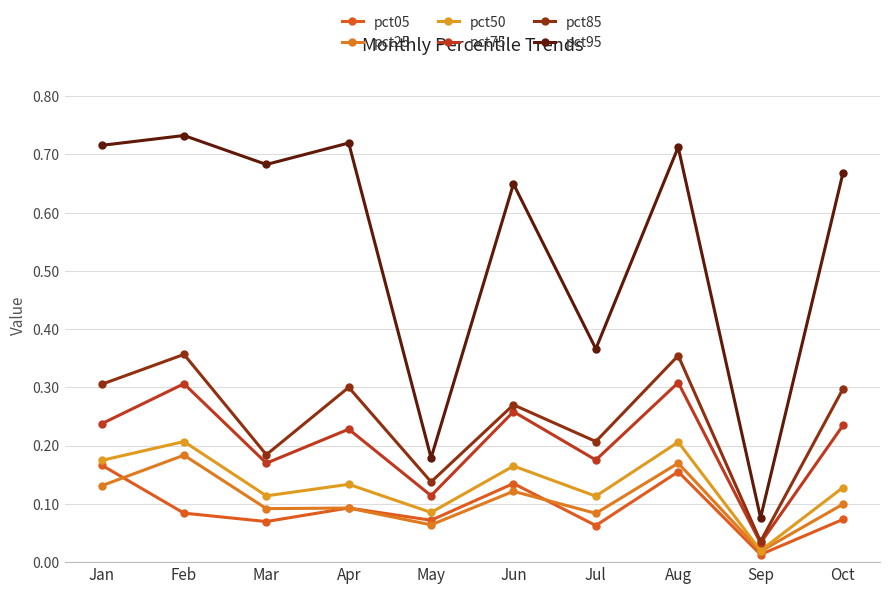

Reading left to right, extract all data points from this chart.

pct05: 0.2	0.1	0.1	0.1	0.1	0.1	0.1	0.2	0.0	0.1
pct25: 0.1	0.2	0.1	0.1	0.1	0.1	0.1	0.2	0.0	0.1
pct50: 0.2	0.2	0.1	0.1	0.1	0.2	0.1	0.2	0.0	0.1
pct75: 0.2	0.3	0.2	0.2	0.1	0.3	0.2	0.3	0.0	0.2
pct85: 0.3	0.4	0.2	0.3	0.1	0.3	0.2	0.4	0.0	0.3
pct95: 0.7	0.7	0.7	0.7	0.2	0.6	0.4	0.7	0.1	0.7